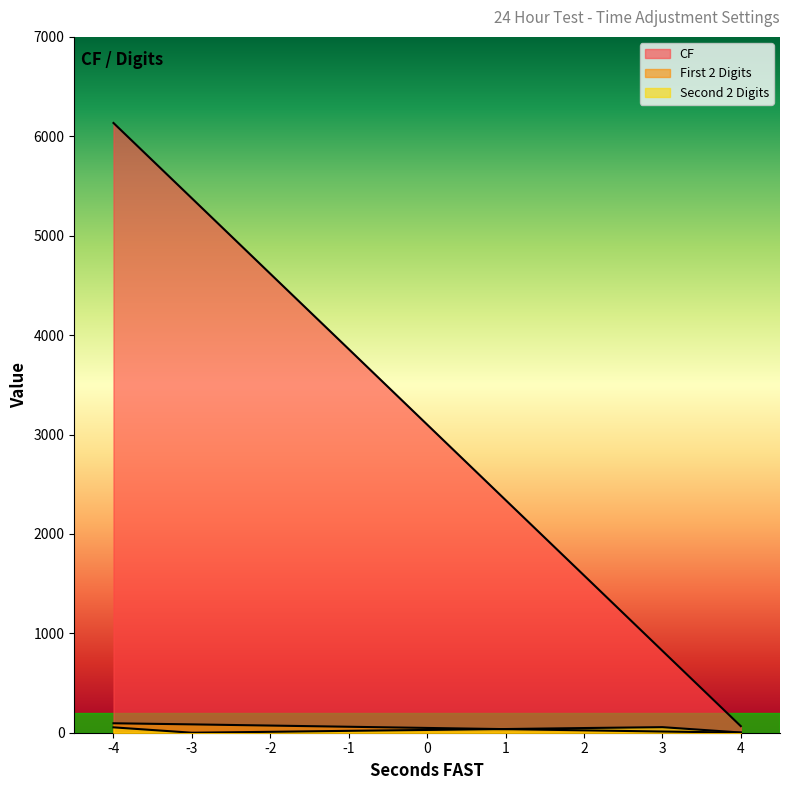

What is the sum of the First 2 Digits values at -1 and 4?

61